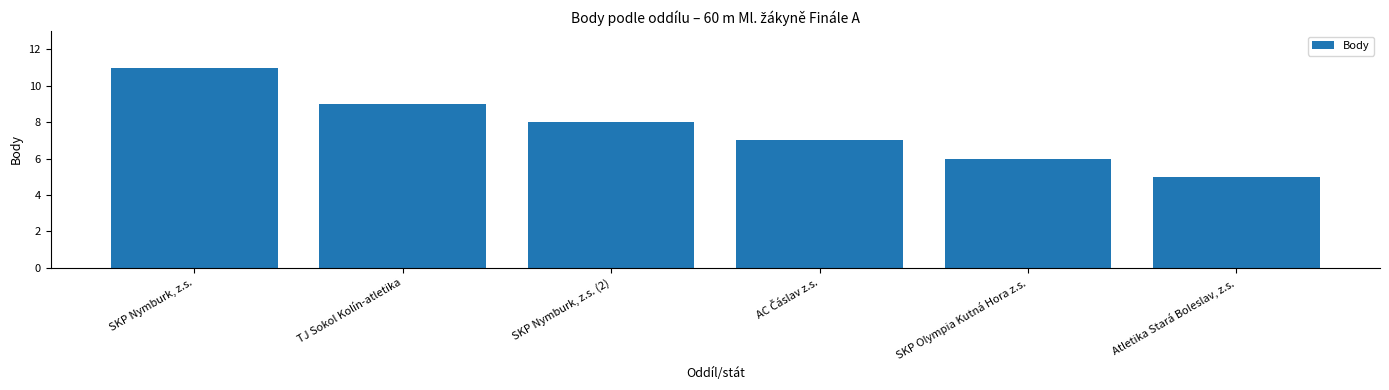

How many bars are there in total?

6